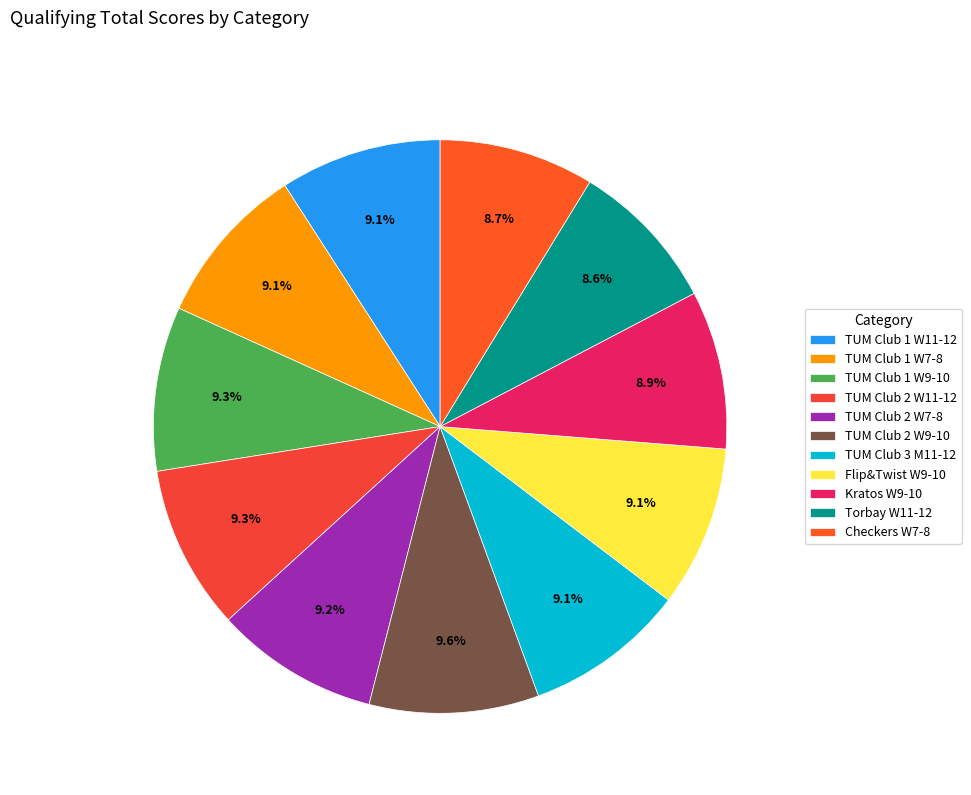

How many segments does this pie chart have?

11